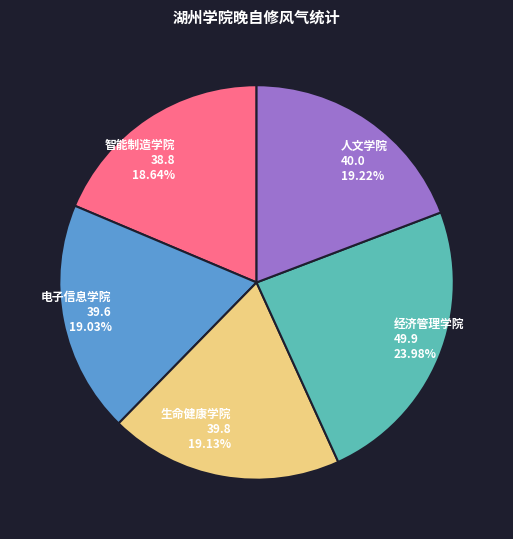

What percentage do 智能制造学院 and 电子信息学院 together represent?

37.7%